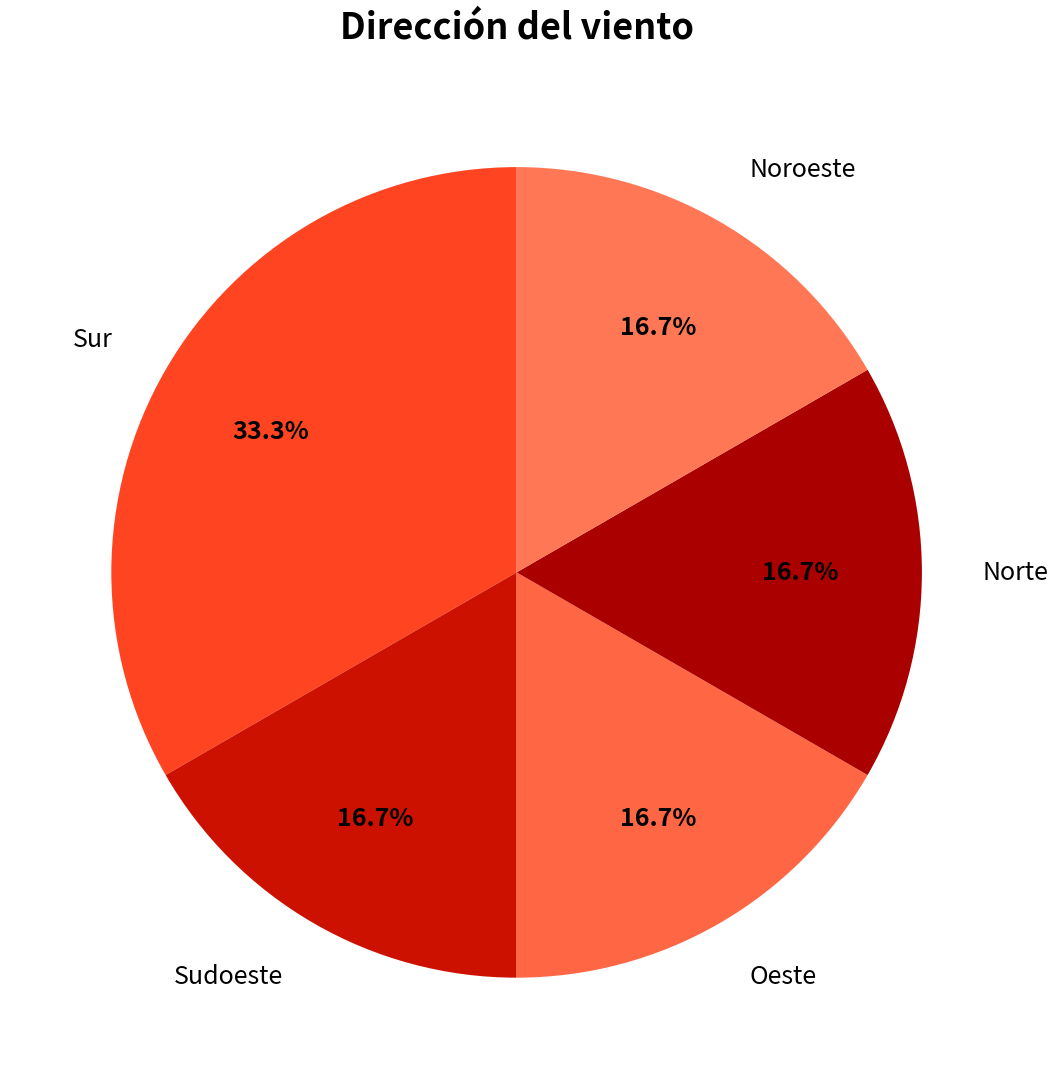

How many segments does this pie chart have?

5